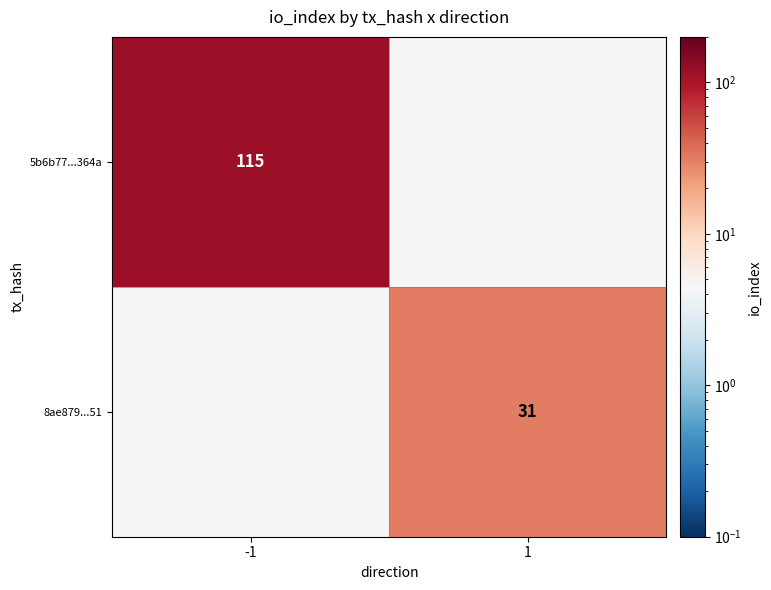

Is it true that 8ae879...51 equals 31 at 1?

True